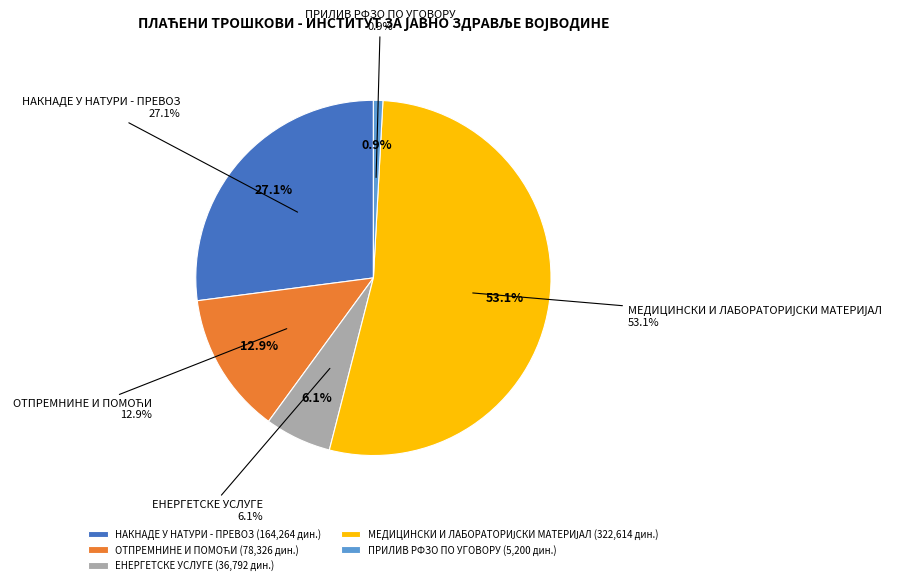

Does any single category account for the majority?

Yes